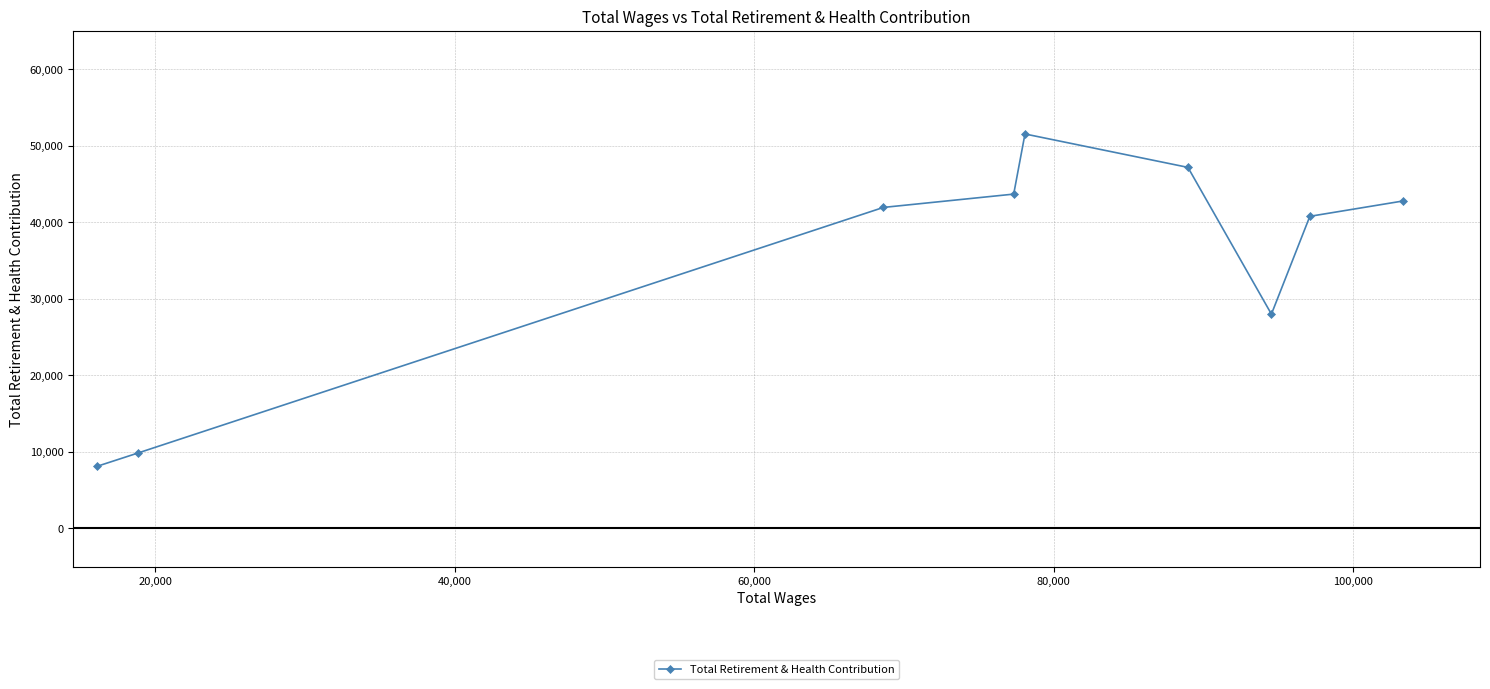

Reading left to right, list all the values displayed in this chart.

8129	9880	41954	43694	51553	47187	28008	40790	42787